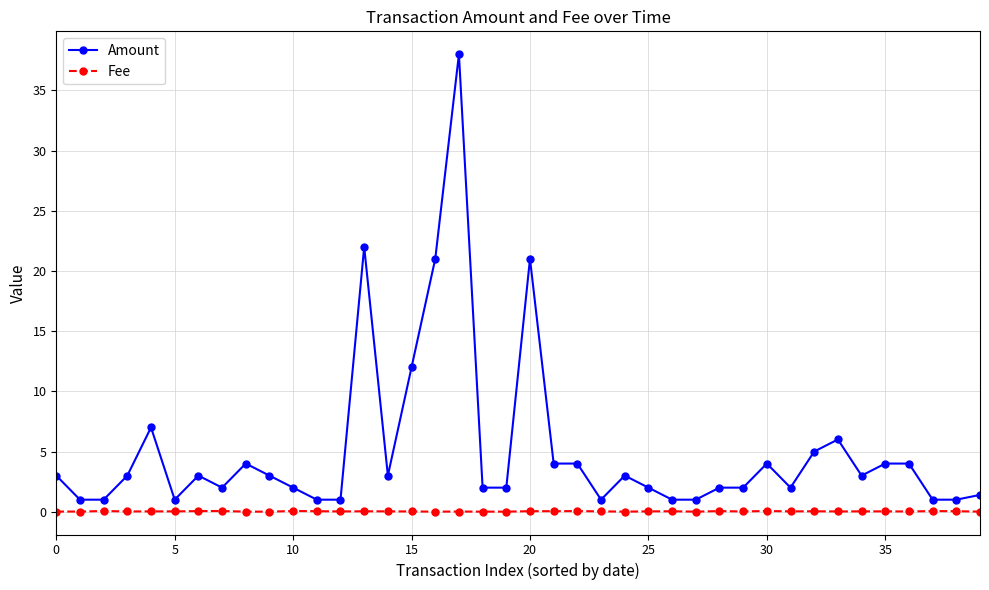

Which series has the largest total across all categories?

Amount